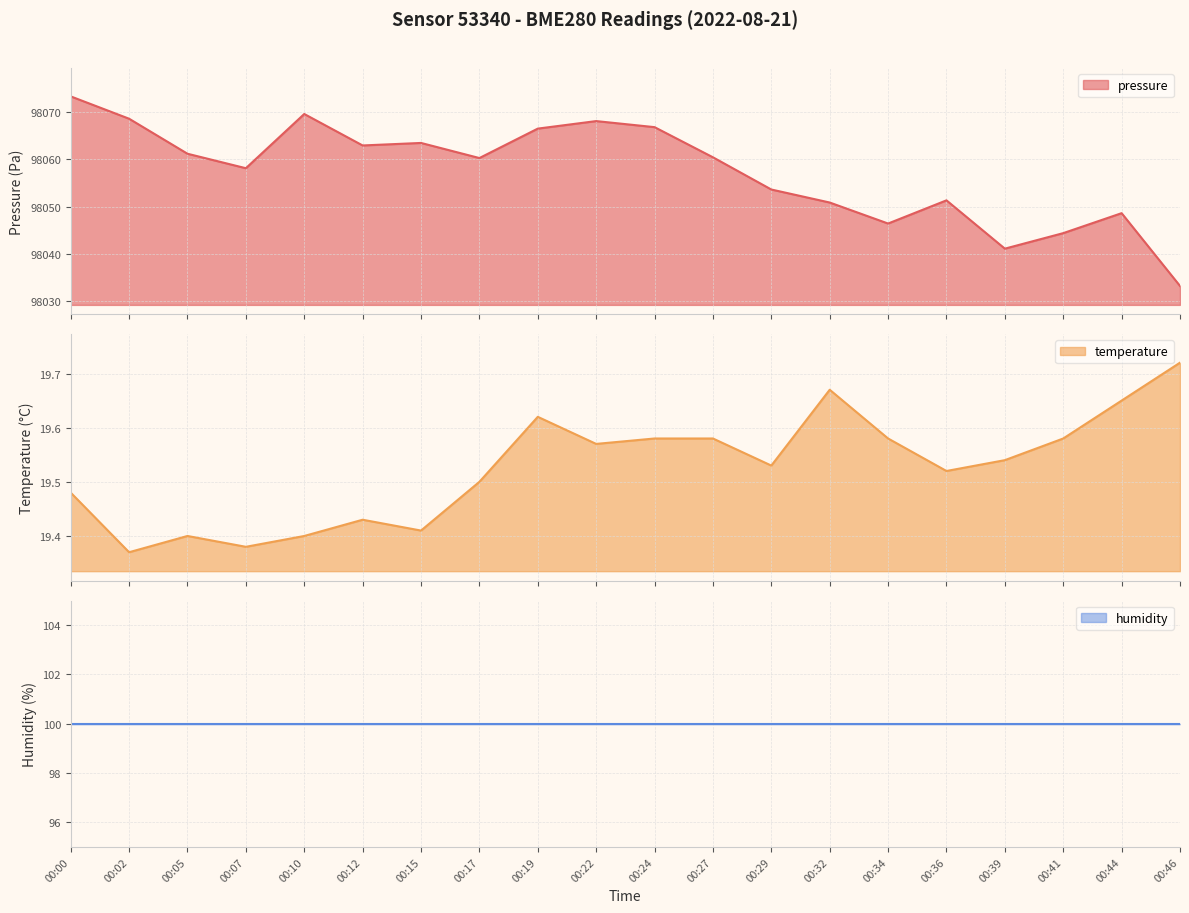

Which series changed the most between 00:17 and 00:41?

pressure